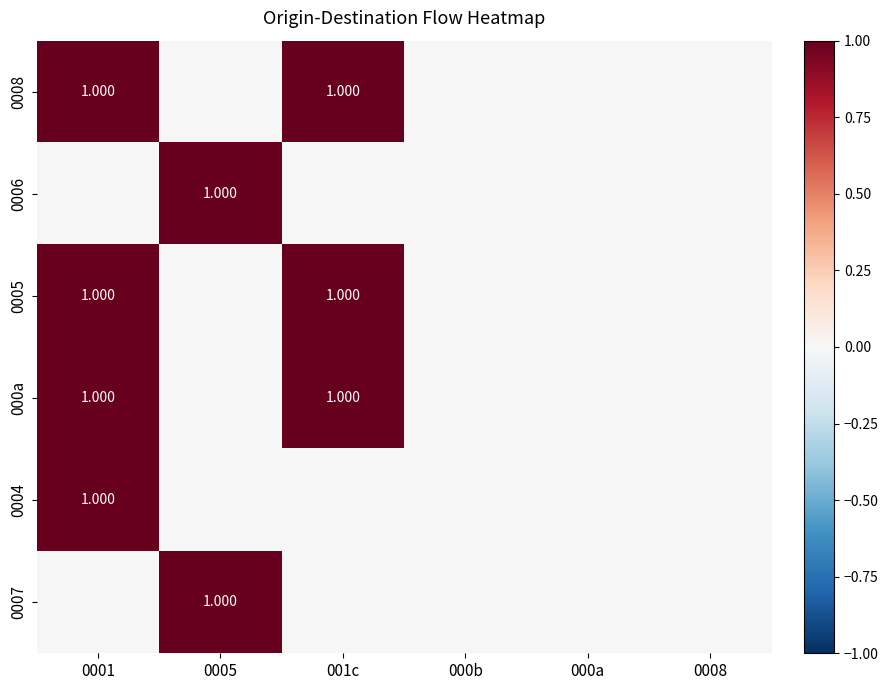

Rank the series at 001c from lowest to highest value.

0006, 0004, 0007, 0008, 0005, 000a